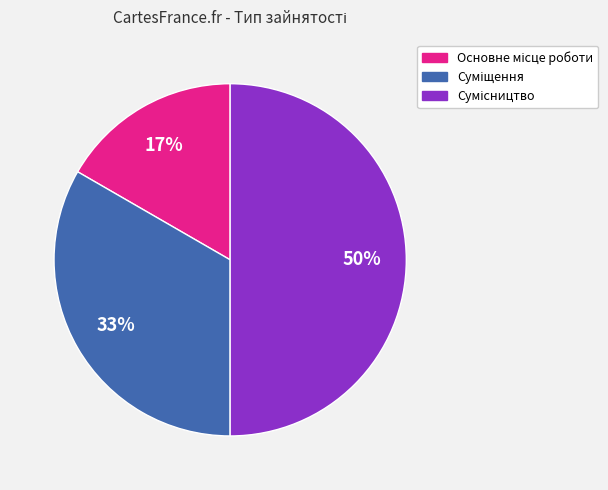

To the nearest percent, what is the average slice percentage?

33%